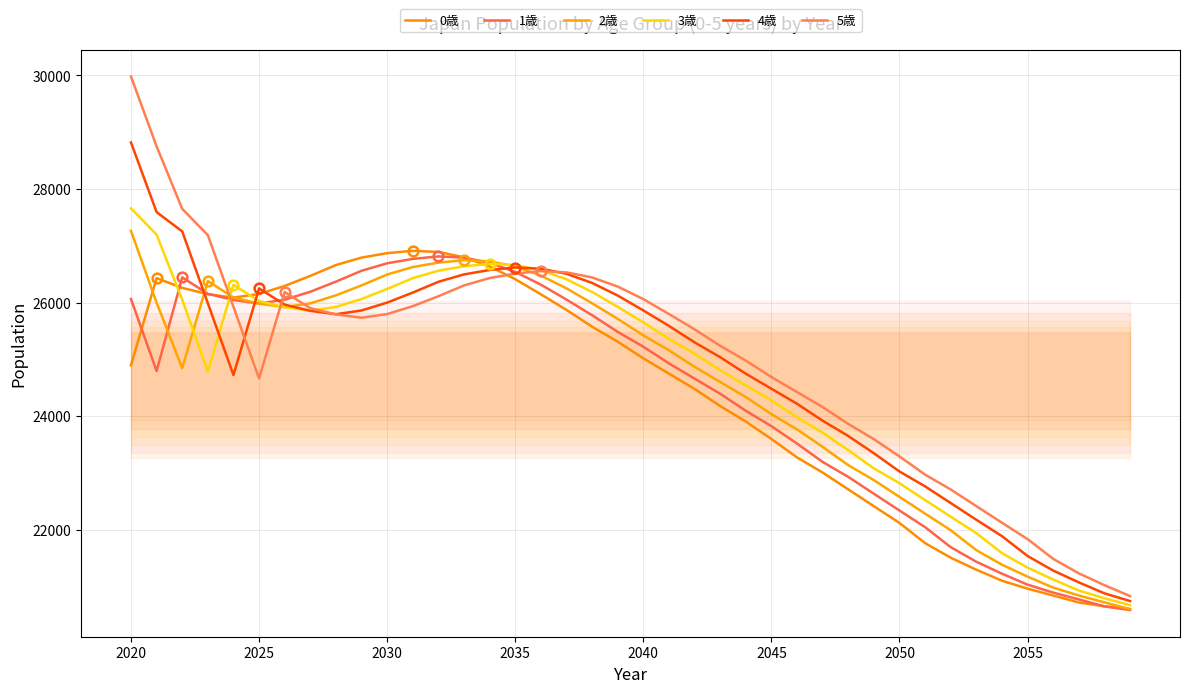

Which series has the widest spread of values?

5歳